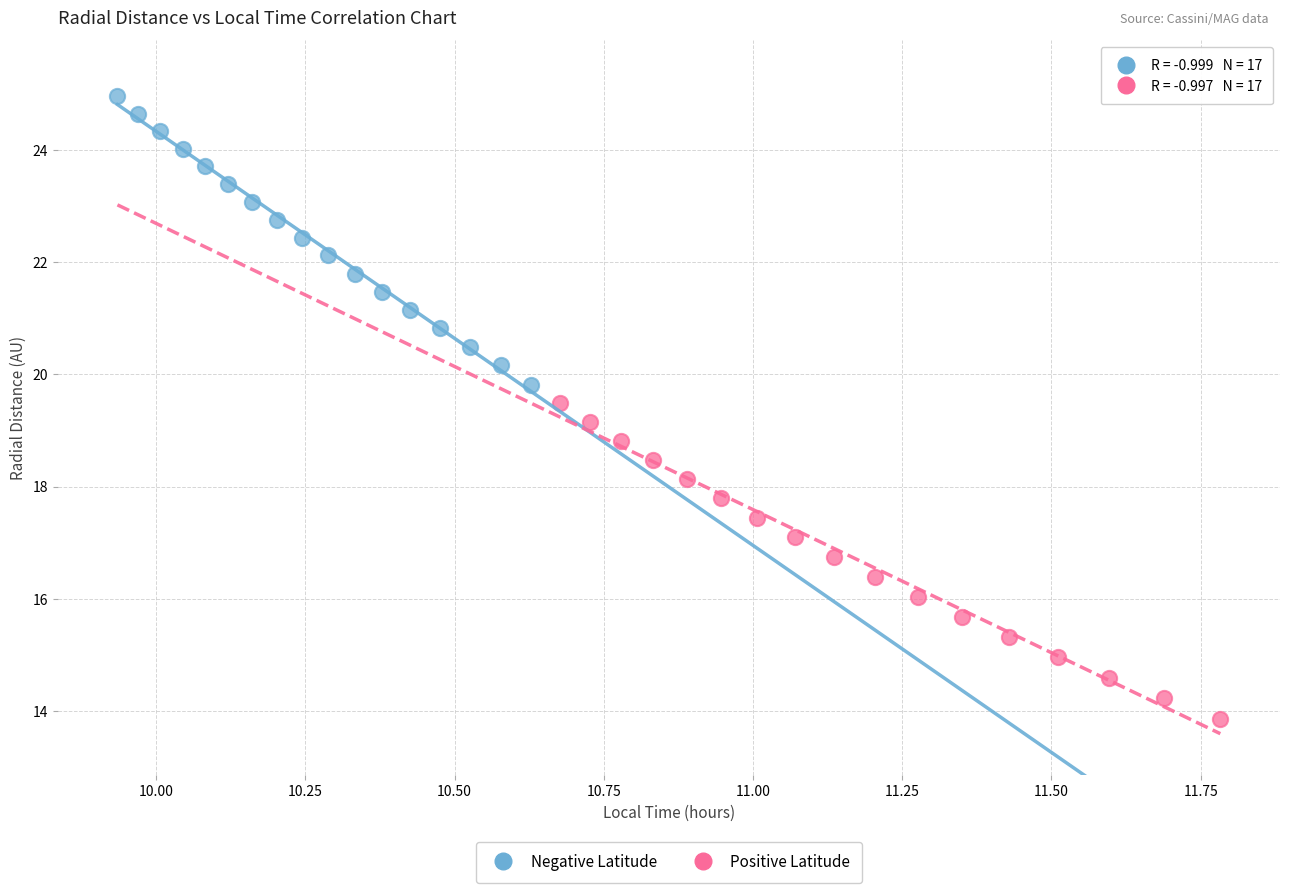

Which series contains the lowest Y value?

Positive Latitude